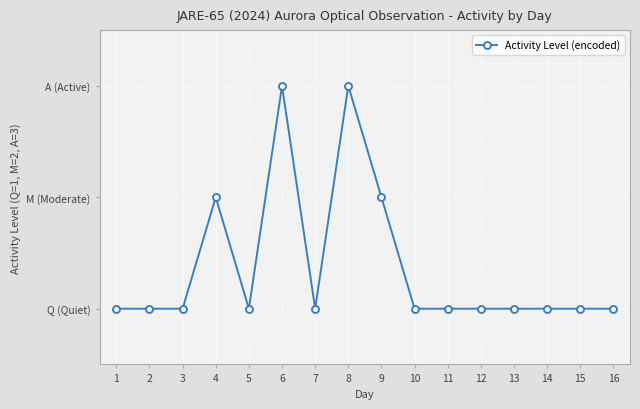

The chart shows a value of 0 at 3. True or false?

False